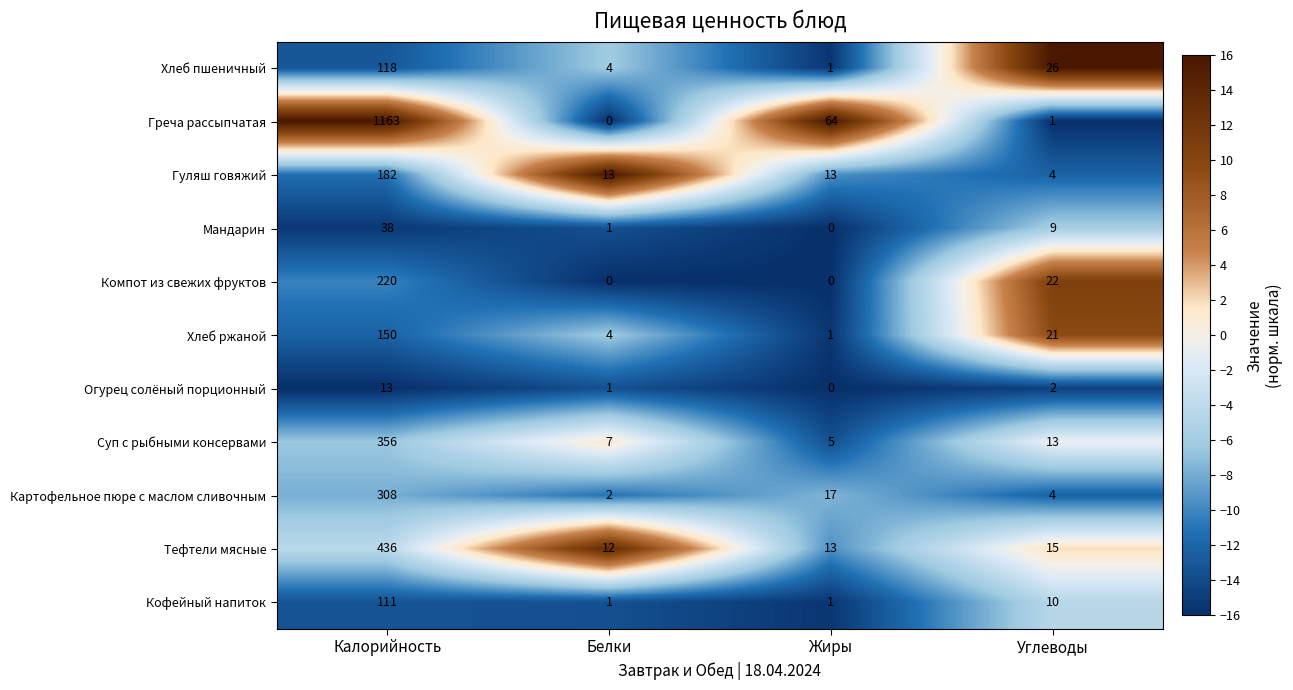

List the series in order of their peak value, highest first.

Греча рассыпчатая, Тефтели мясные, Суп с рыбными консервами, Картофельное пюре с маслом сливочным, Компот из свежих фруктов, Гуляш говяжий, Хлеб ржаной, Хлеб пшеничный, Кофейный напиток, Мандарин, Огурец солёный порционный